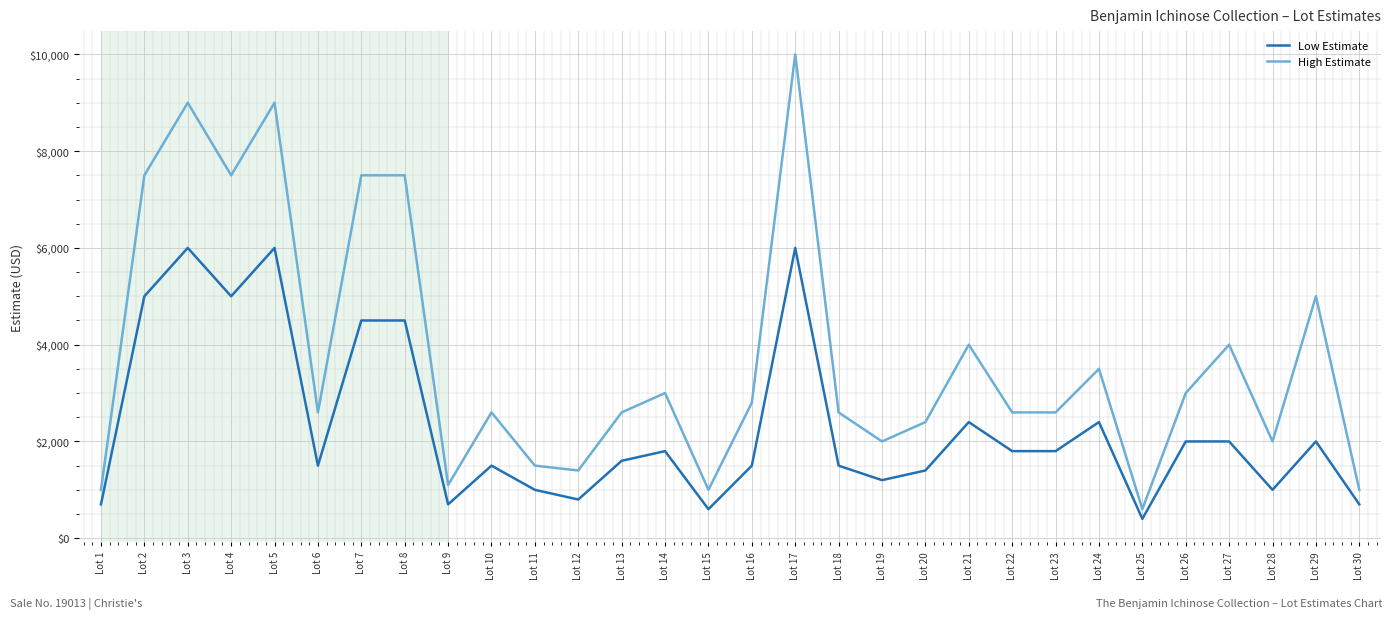

Where does the Low Estimate series first go above 1800?

Lot 2